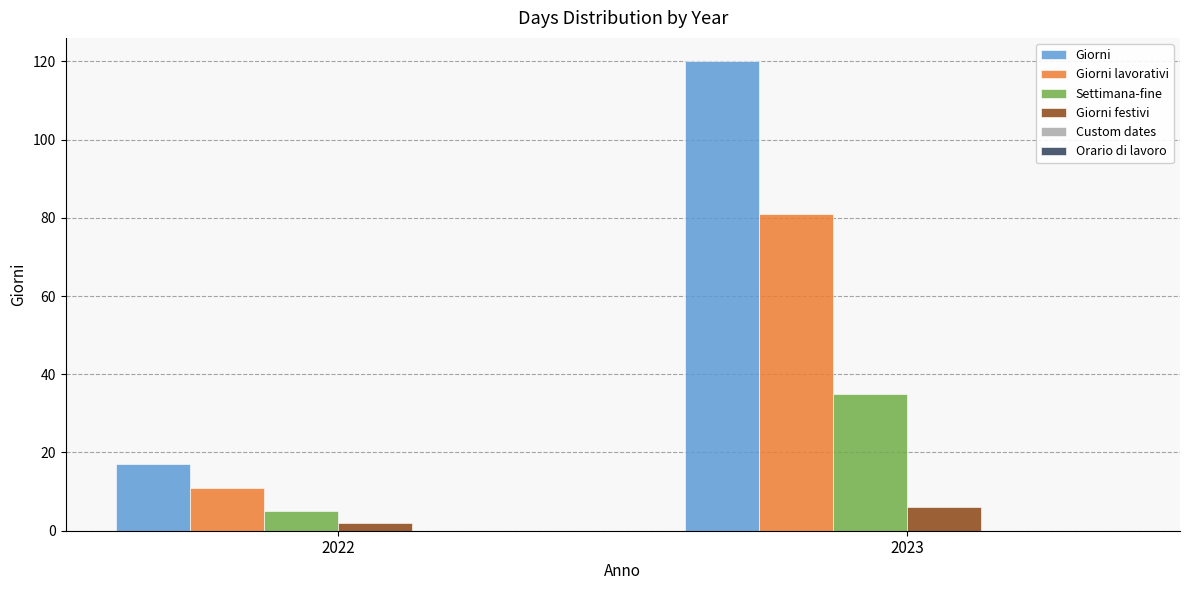

List the series in order of their peak value, lowest first.

Giorni festivi, Settimana-fine, Giorni lavorativi, Giorni